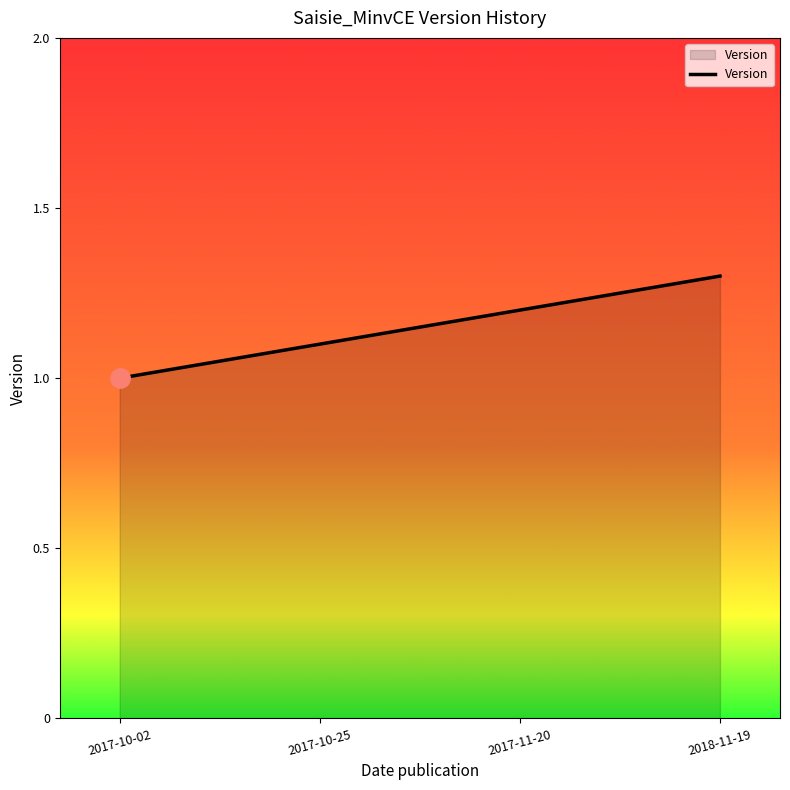

What is the sum of the values at 2018-11-19 and 2017-10-02?

2.3